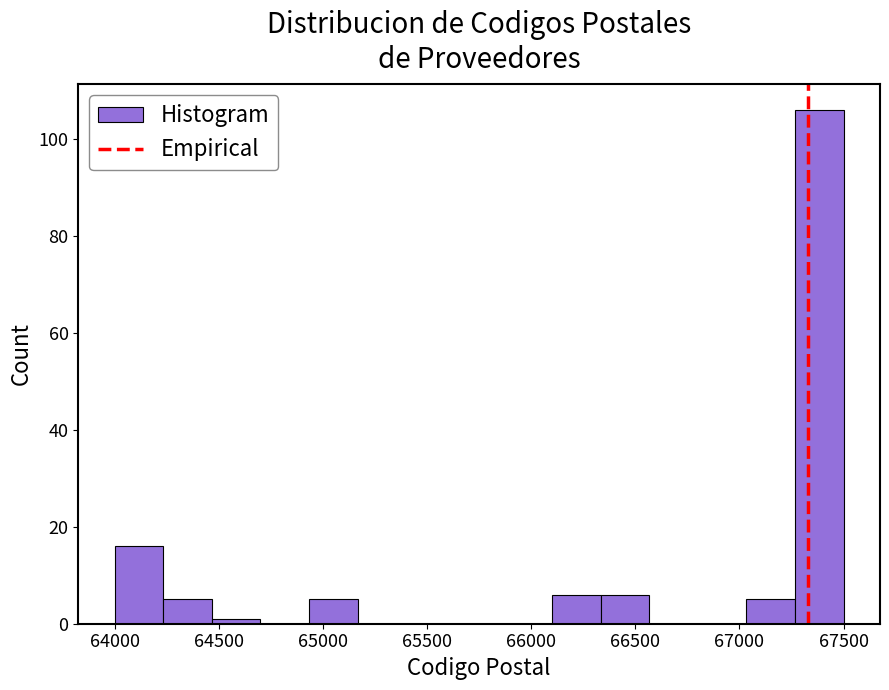

Reading left to right, transcribe this chart: for each bar, give the range it covers on the x-axis and its height. Neither the bar edges nor the heights are printed on the chart, so give them approximately, as read against the axes.

64000 to 64250: 16
64250 to 64450: 6
64450 to 64700: under 2
64700 to 64950: 0
64950 to 65150: 6
65150 to 65400: 0
65400 to 65650: 0
65650 to 65850: 0
65850 to 66100: 0
66100 to 66350: 6
66350 to 66550: 6
66550 to 66800: 0
66800 to 67050: 0
67050 to 67250: 6
67250 to 67500: 106